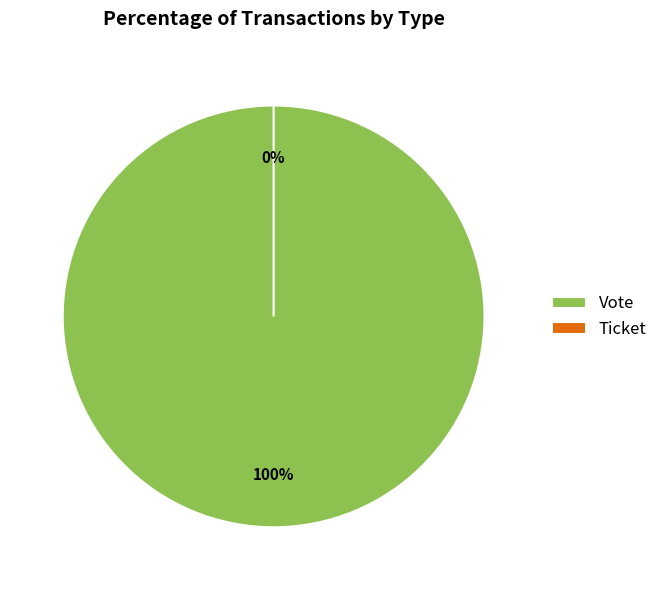

Between Vote and Ticket, which is larger?

Vote